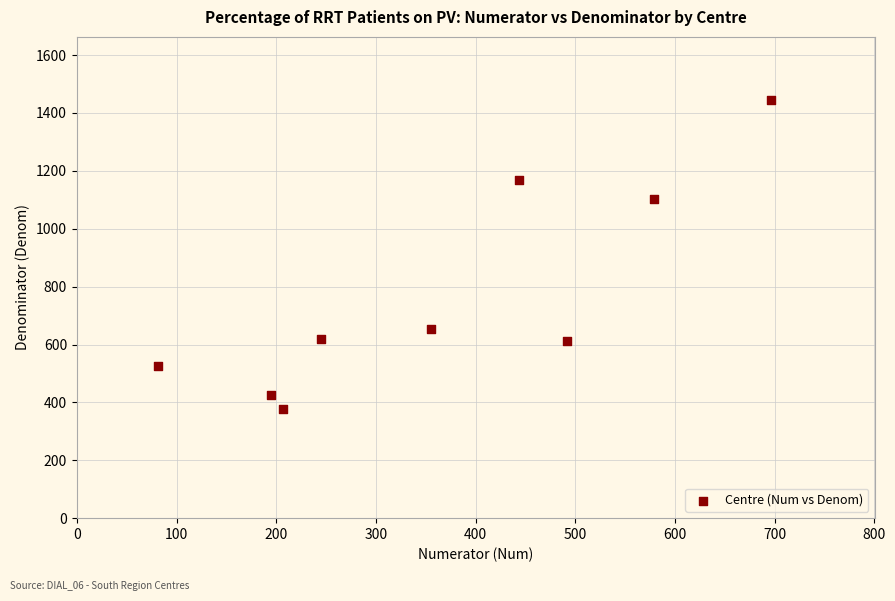

What is the range of Y values (max minus min)?

1069